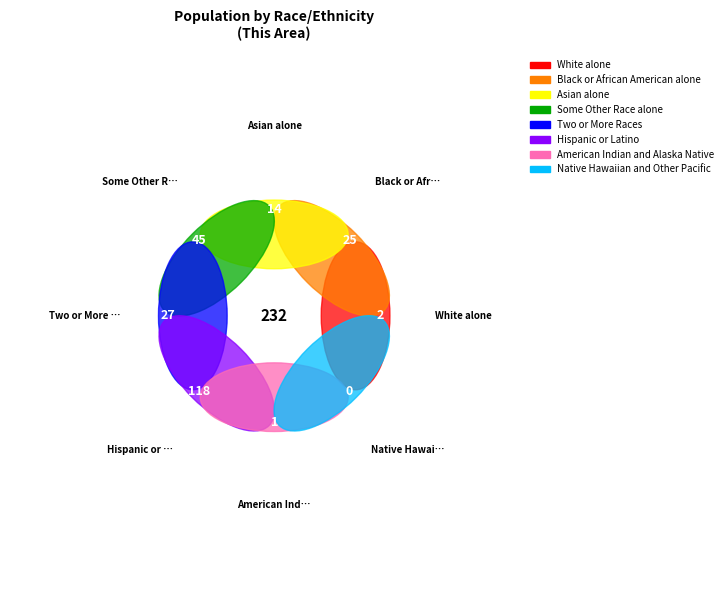

What is the change in value from Some Other Race alone to American Indian and Alaska Native?

-44